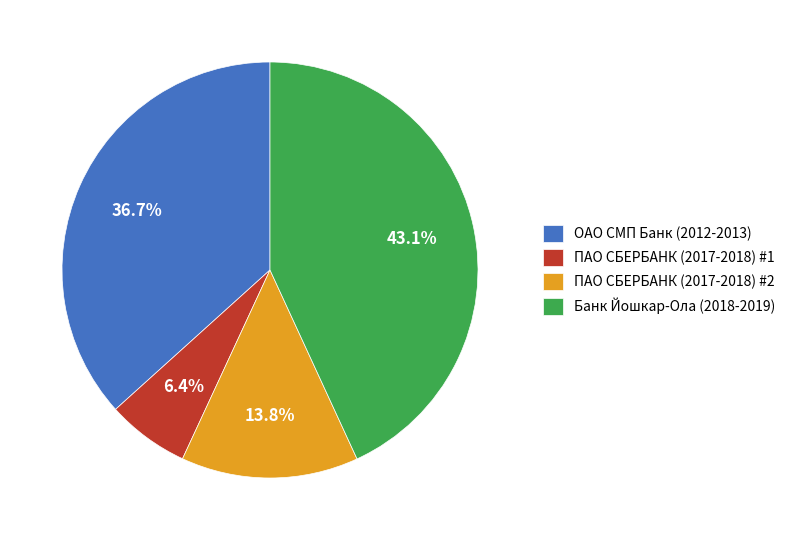

What percentage do ОАО СМП Банк (2012-2013) and ПАО СБЕРБАНК (2017-2018) #2 together represent?

50.5%